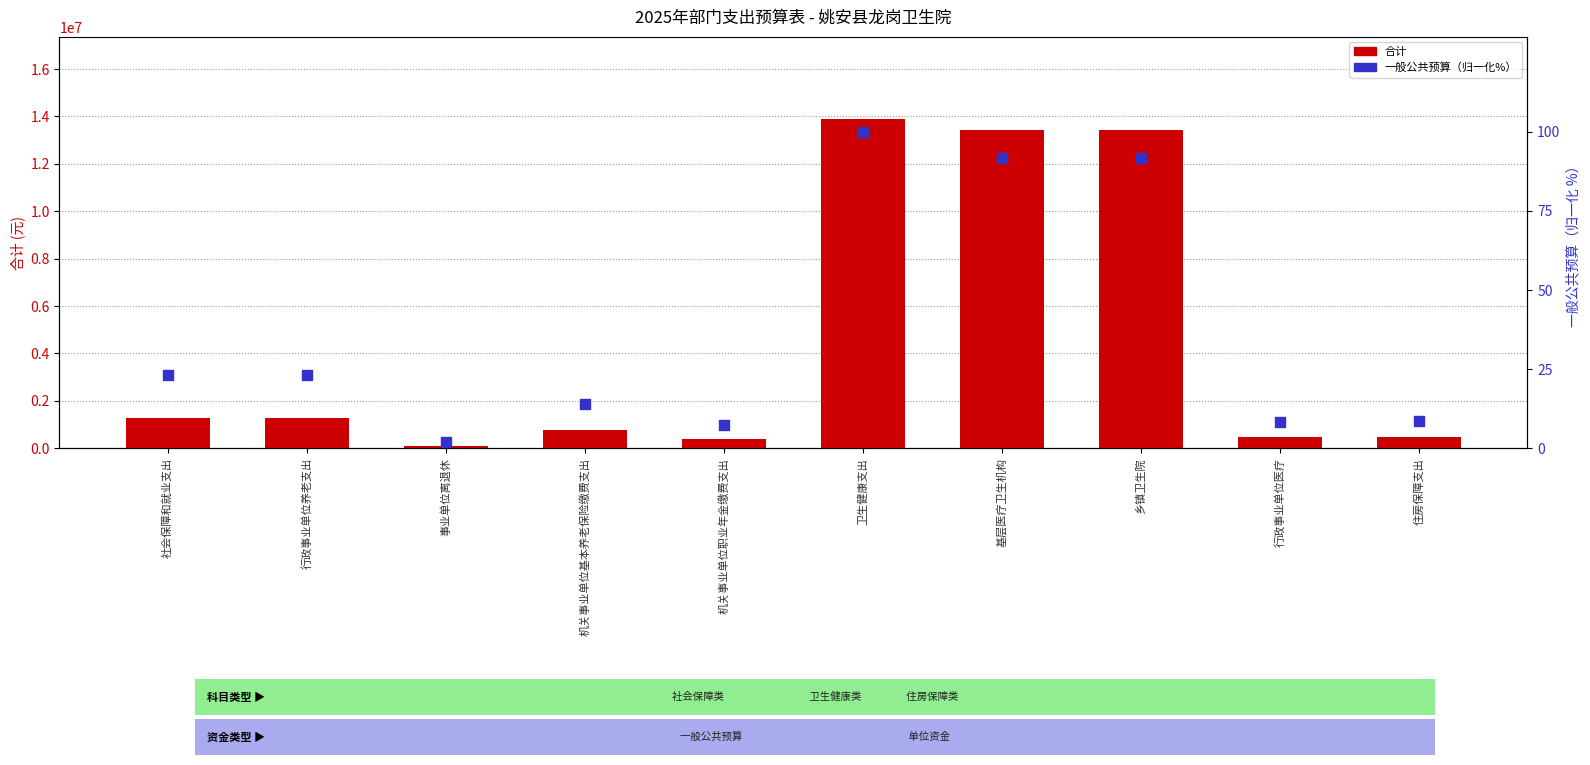

What are all the series names shown in the legend?

合计, 一般公共预算（归一化%）